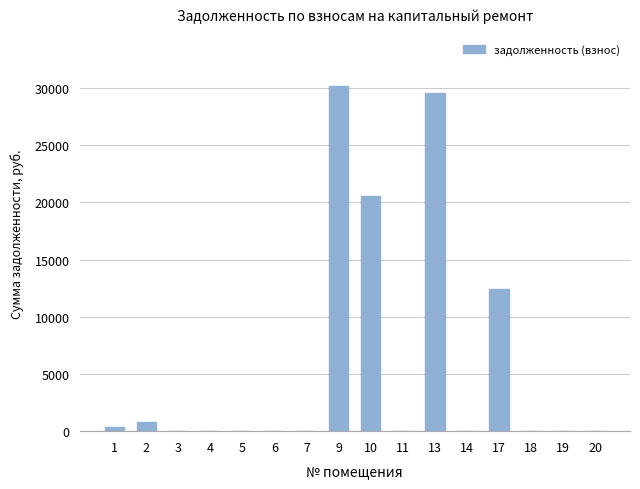

Reading left to right, extract all data points from this chart.

1=326.1	2=772.7	3=0.0	4=0.0	5=0.0	6=0.0	7=0.0	9=30160.8	10=20549.7	11=0.0	13=29546.2	14=0.0	17=12433.9	18=0.0	19=0.0	20=0.0